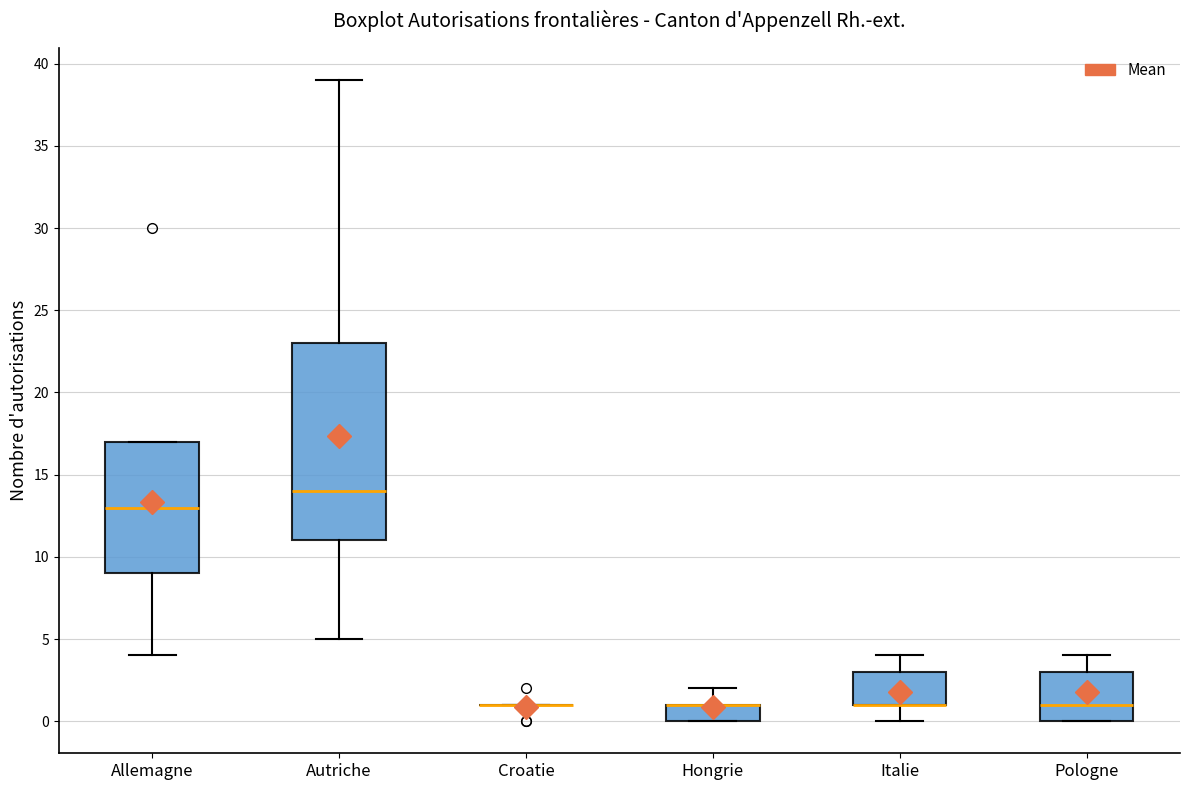

Comparing the boxes themselves (not the whiskers), which one is the tallest?

Autriche